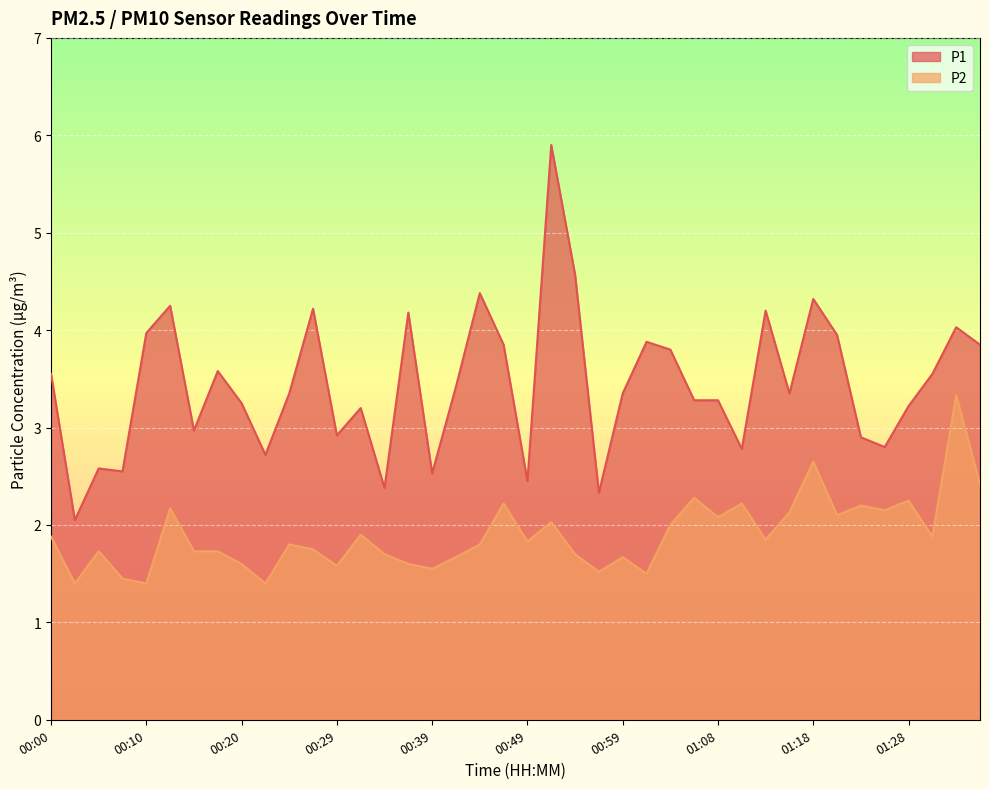

At which category is the sum across all series the highest?

00:51